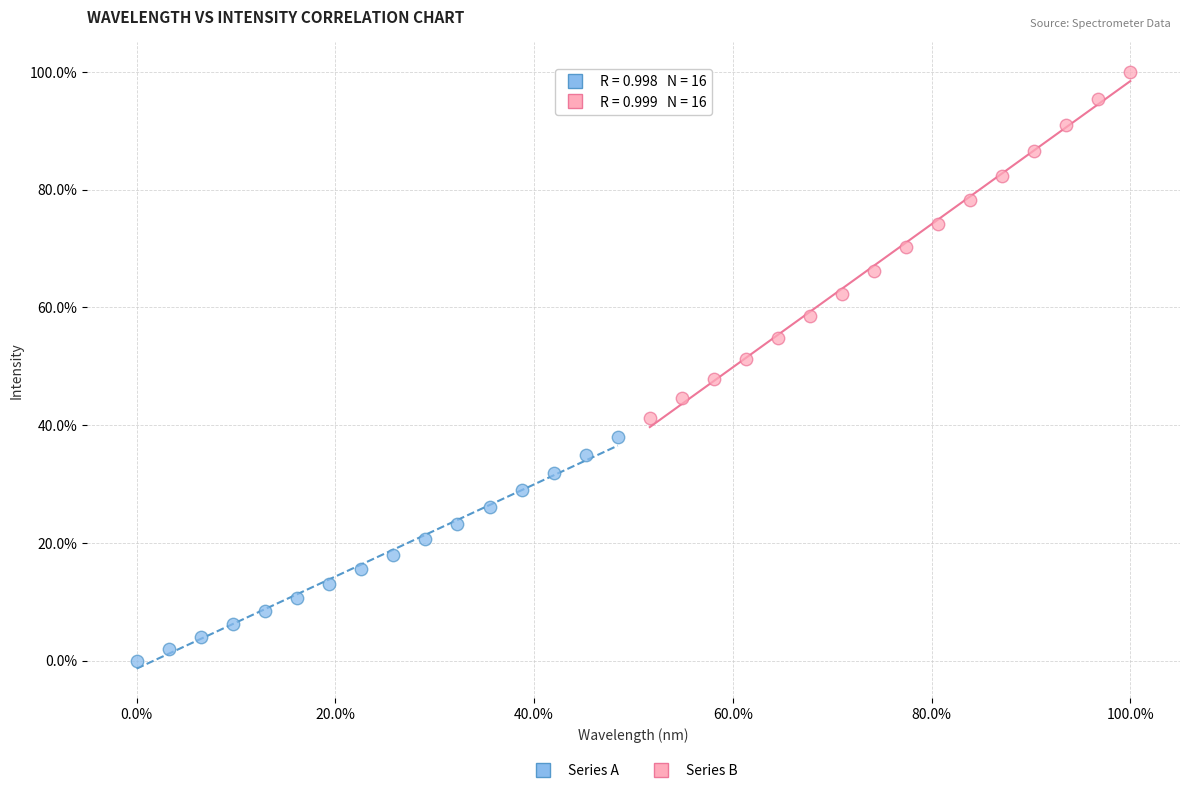

Which series contains the lowest Y value?

Series A